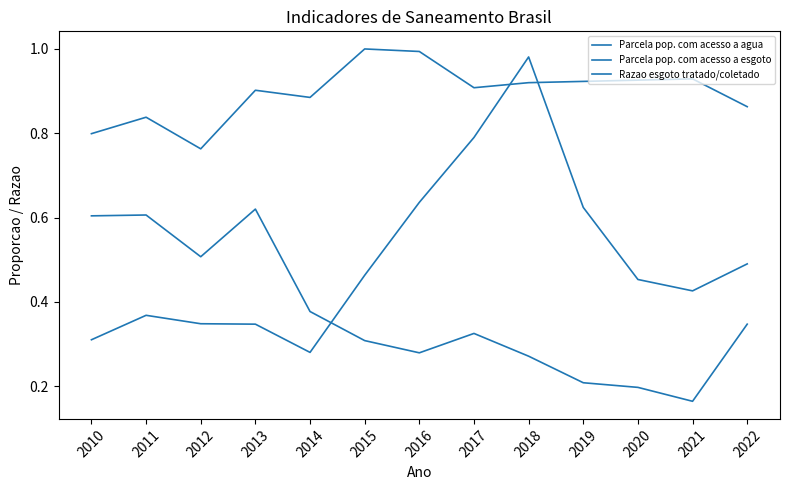

At which category does Parcela pop. com acesso a esgoto reach its first local valley?

2012